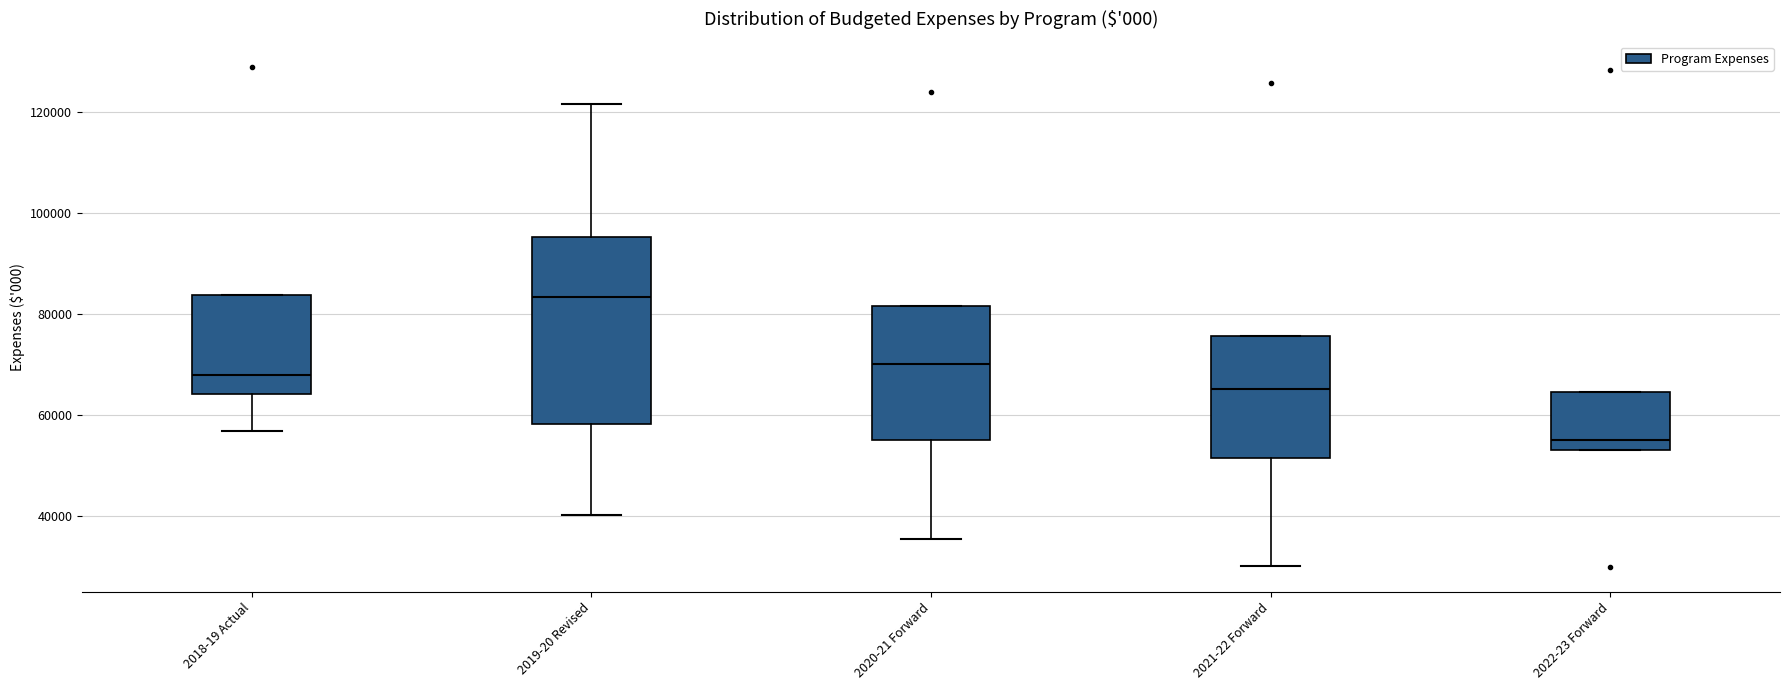

Which box's median line is the lowest?

2022-23 Forward